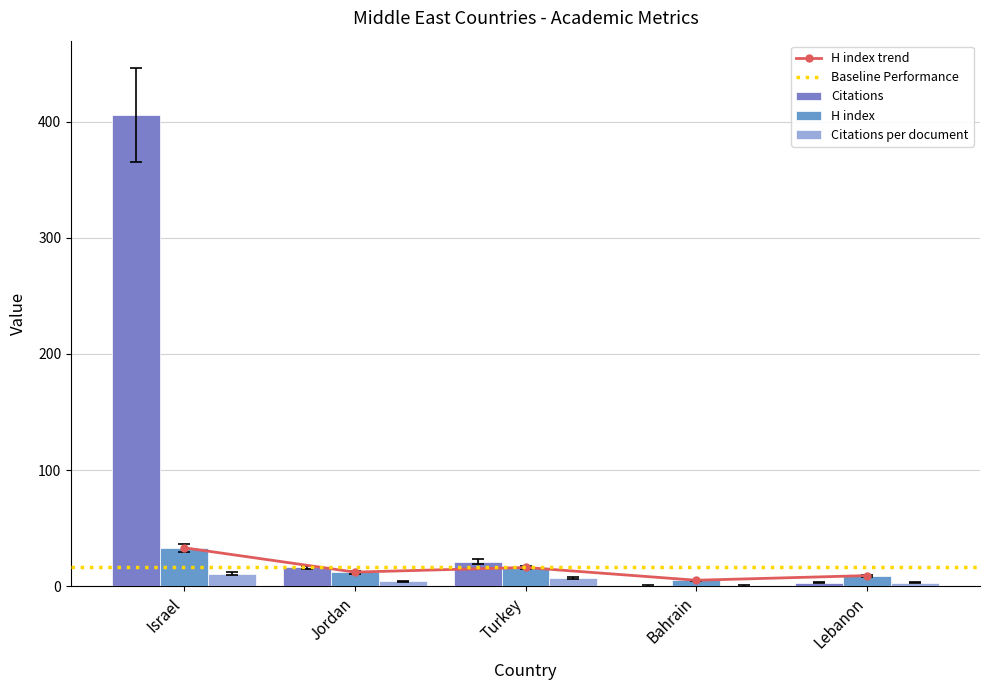

What is the difference between the second highest and minimum values in the H index series?

11.0